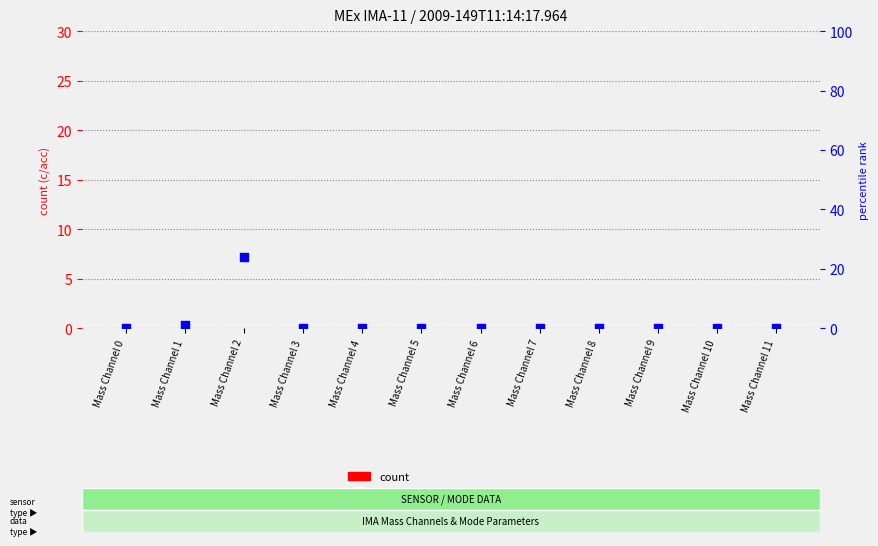

Is the value of count at Mass Channel 11 greater than the value of percentile rank within the sample at Mass Channel 8?

No